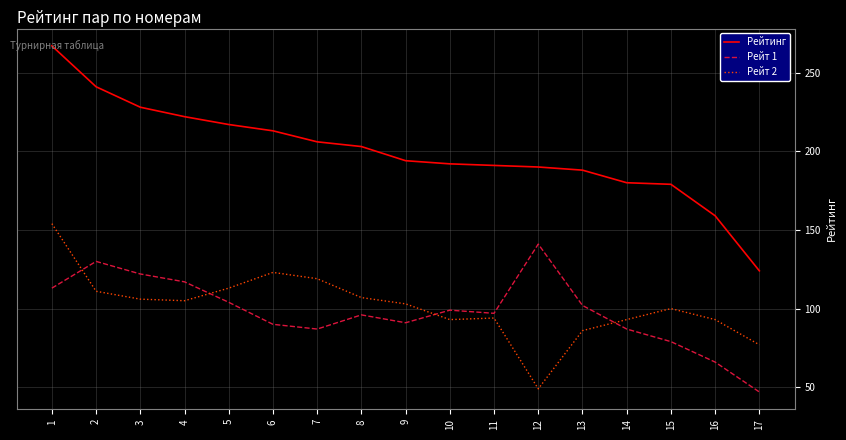

What is the maximum value shown in the chart?

267